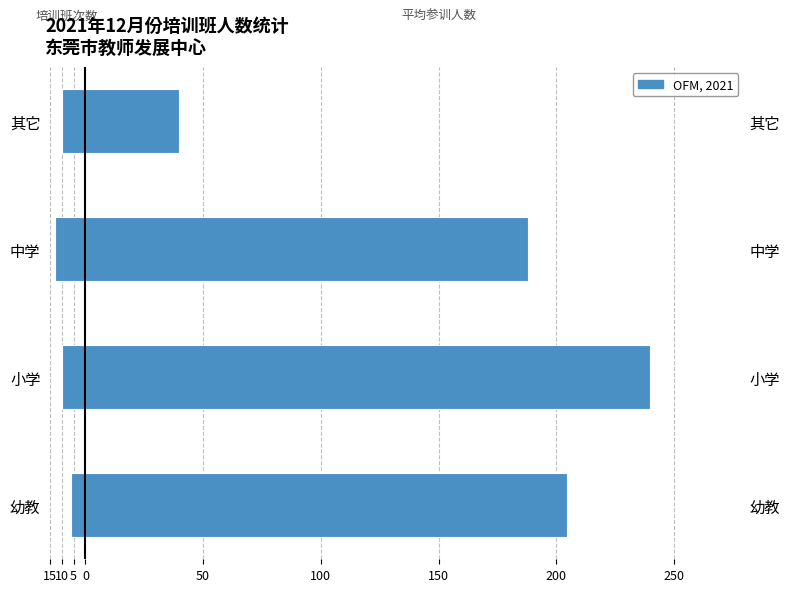

At 幼教, list the series in order from smallest to largest.

培训班次数, 平均参训人数